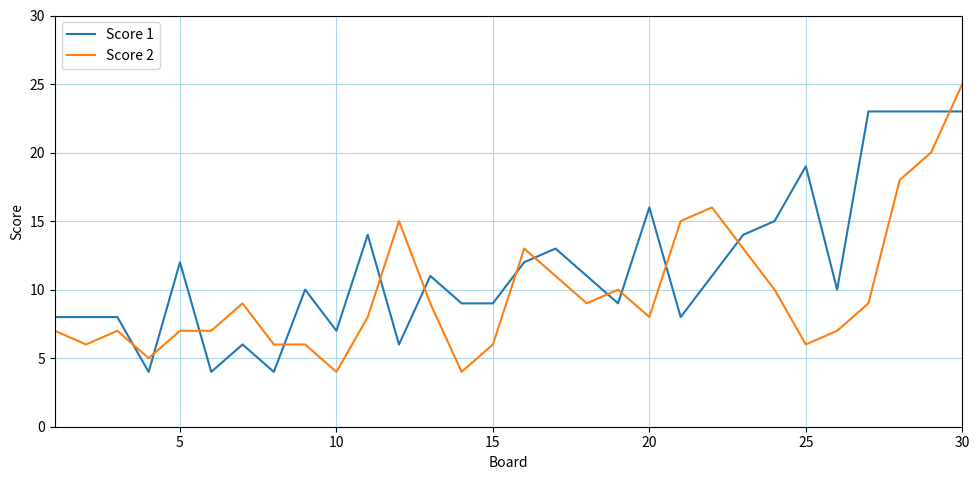

Which series has the largest total across all categories?

Score 1